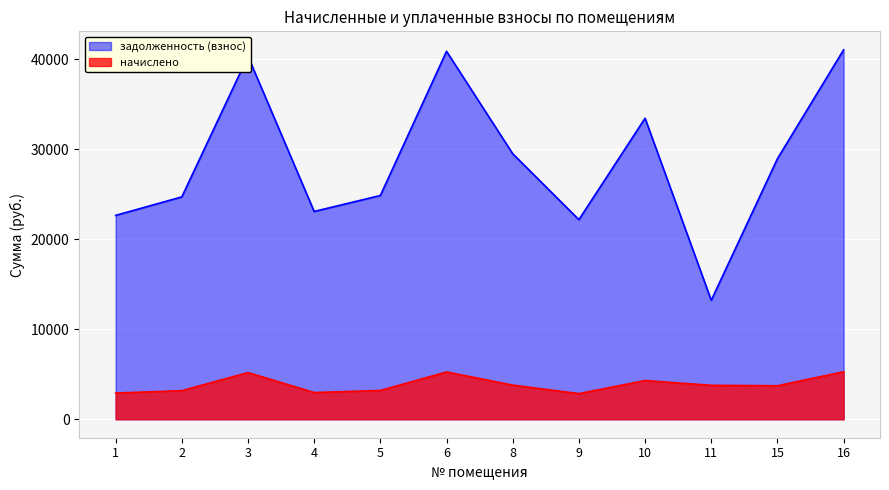

Rank the series at 5 from lowest to highest value.

начислено, задолженность (взнос)